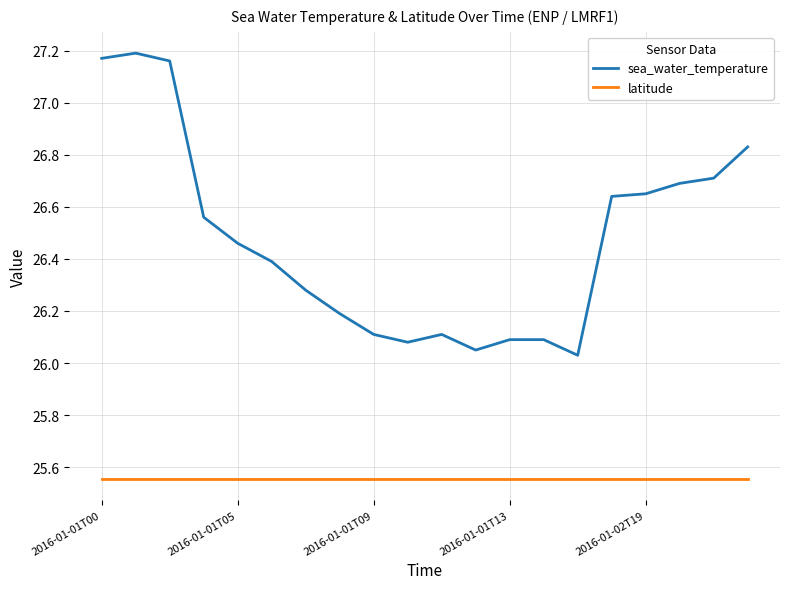

Which series has the largest range (max minus min)?

sea_water_temperature